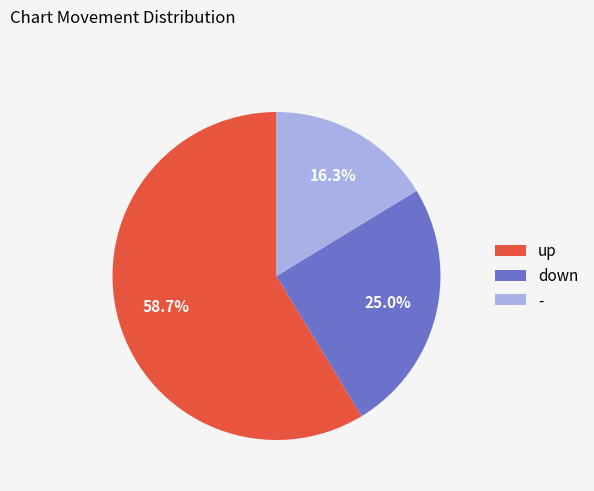

What is the largest slice in the pie chart?

up